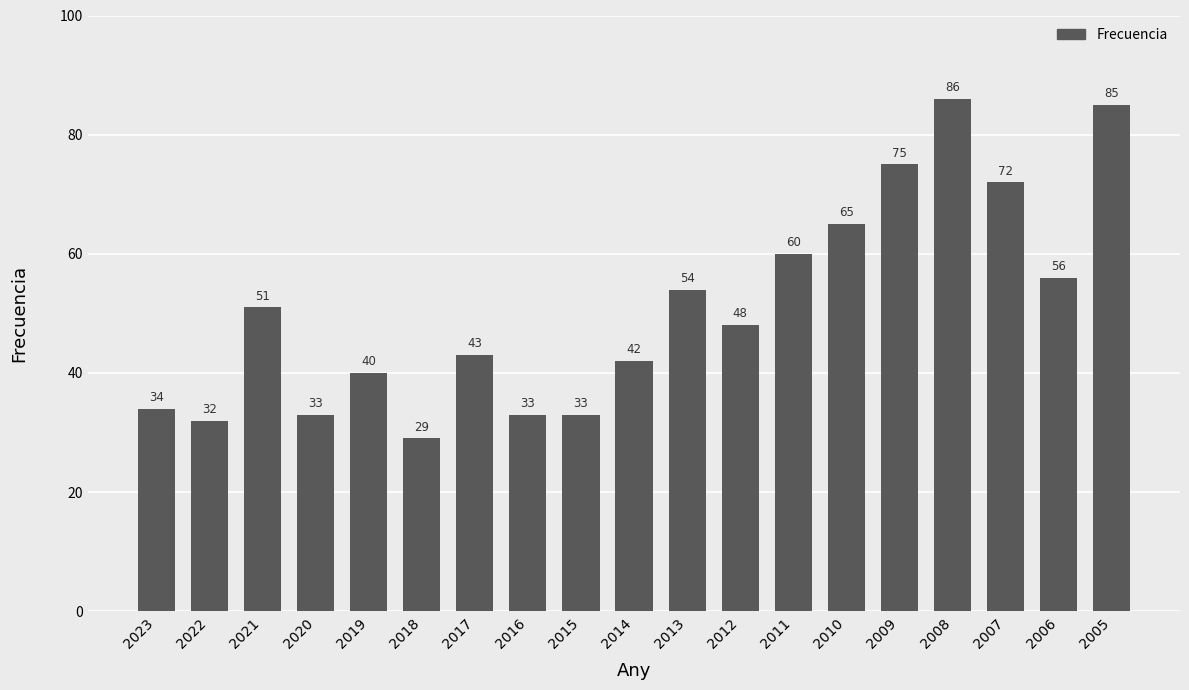

At which category does the chart reach its minimum across all series?

2018